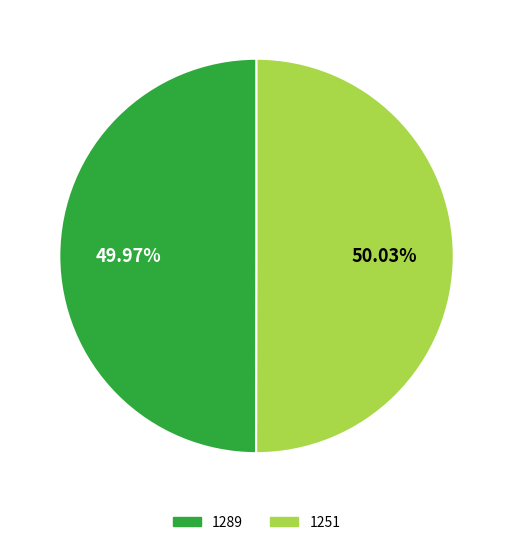

What percentage is the 1251 slice, to the nearest percent?

50%